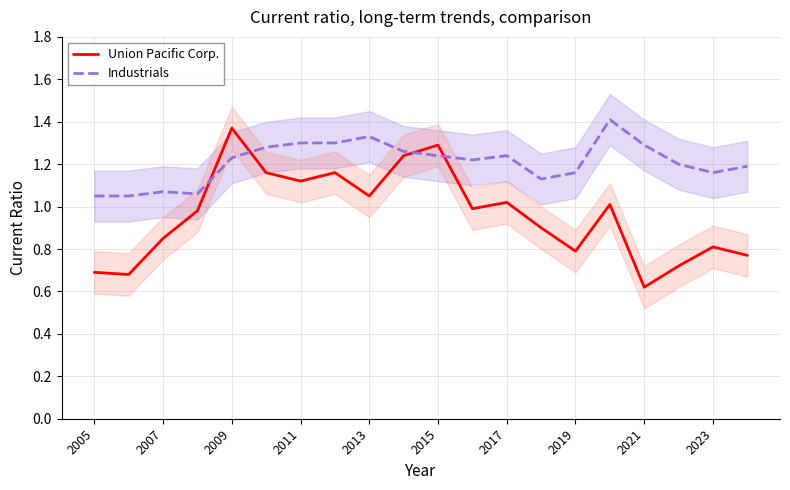

Which series ends up on top after the final intersection of Industrials and Union Pacific Corp.?

Industrials